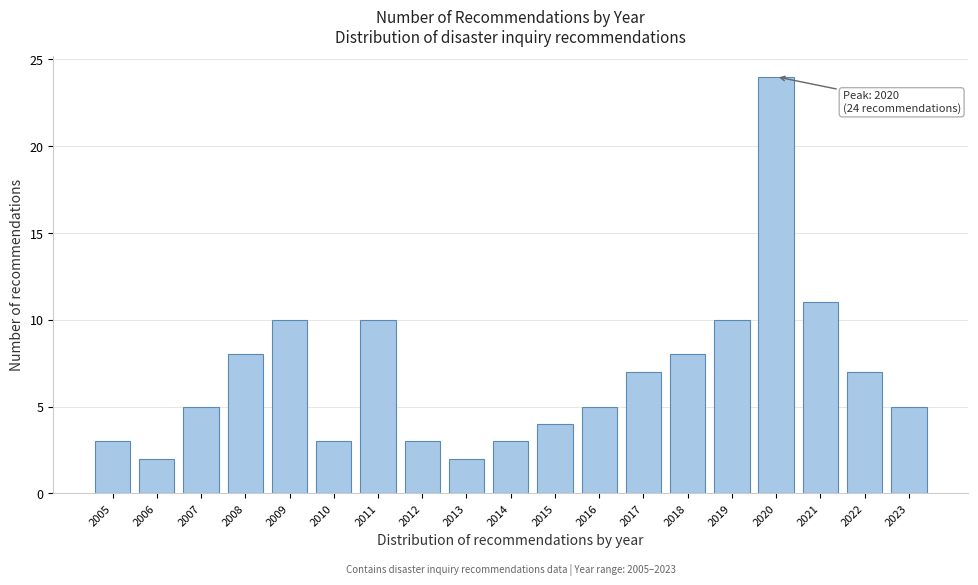

Reading left to right, transcribe all the data shown in this chart.

2005=3	2006=2	2007=5	2008=8	2009=10	2010=3	2011=10	2012=3	2013=2	2014=3	2015=4	2016=5	2017=7	2018=8	2019=10	2020=24	2021=11	2022=7	2023=5